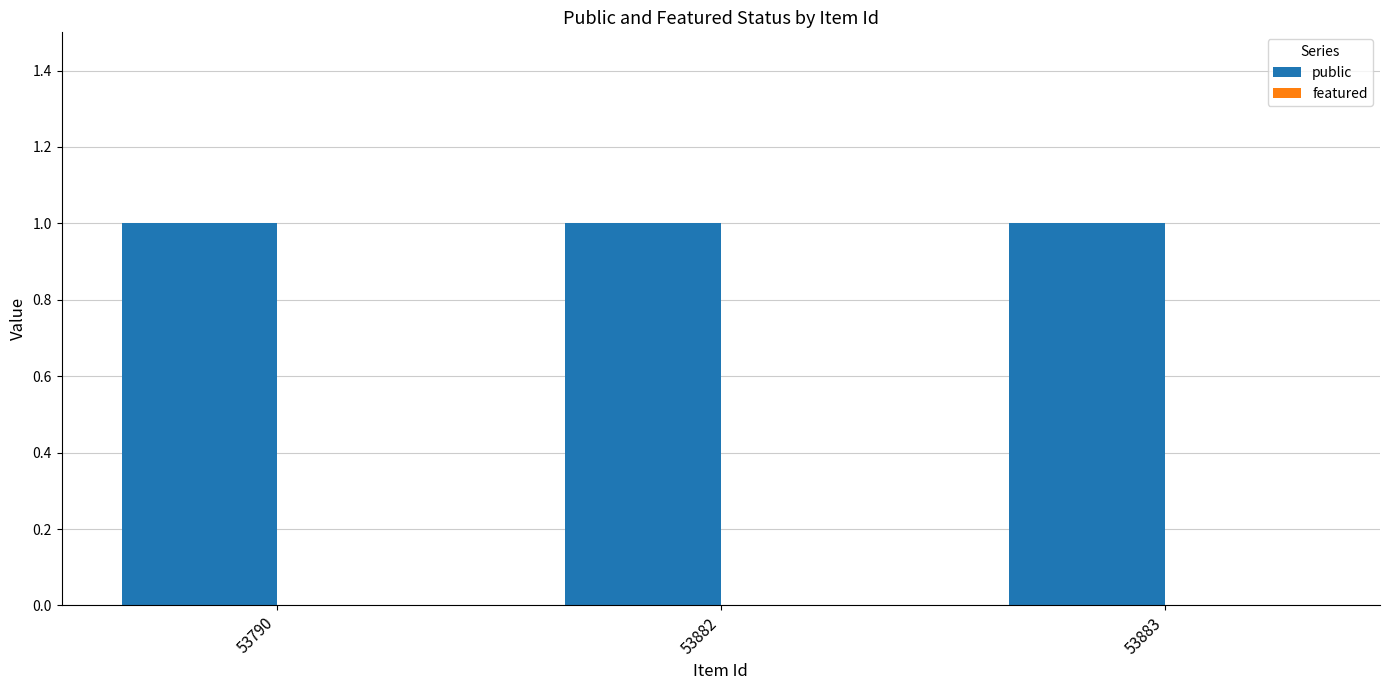

What is the greatest value displayed?

1